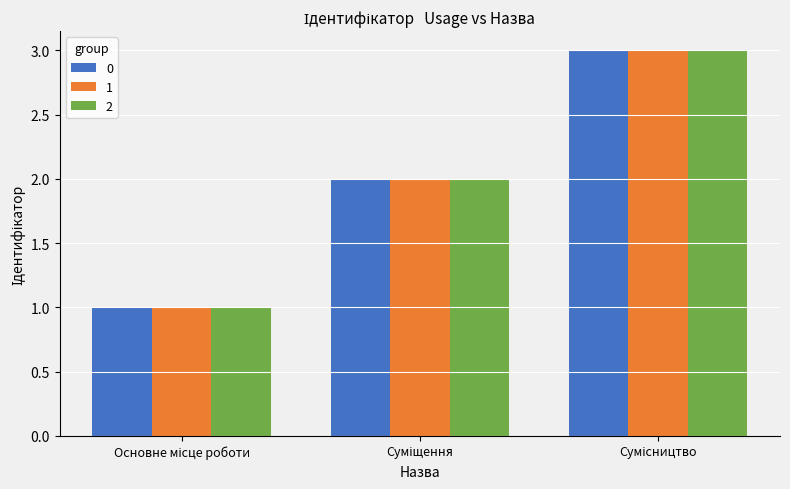

What is the greatest value displayed?

3